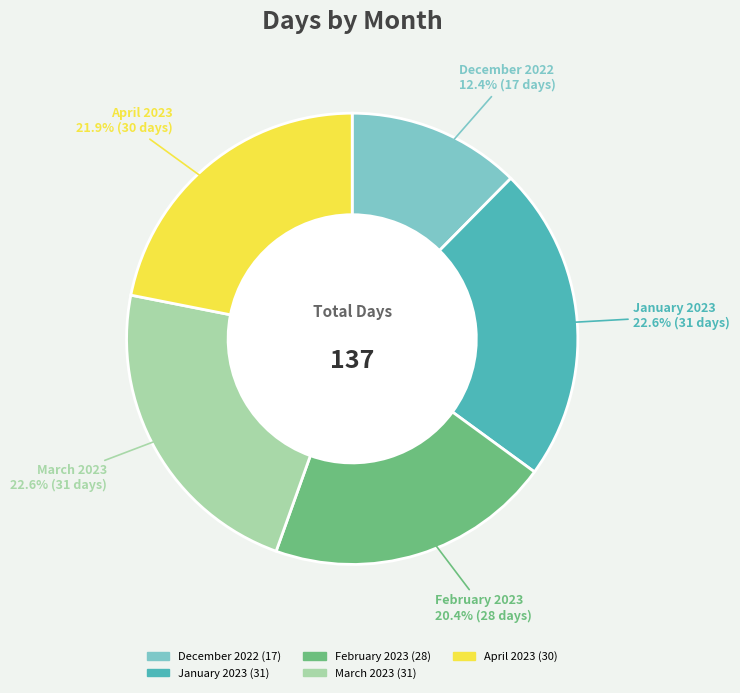

The April 2023 slice represents 7% of the pie. True or false?

False